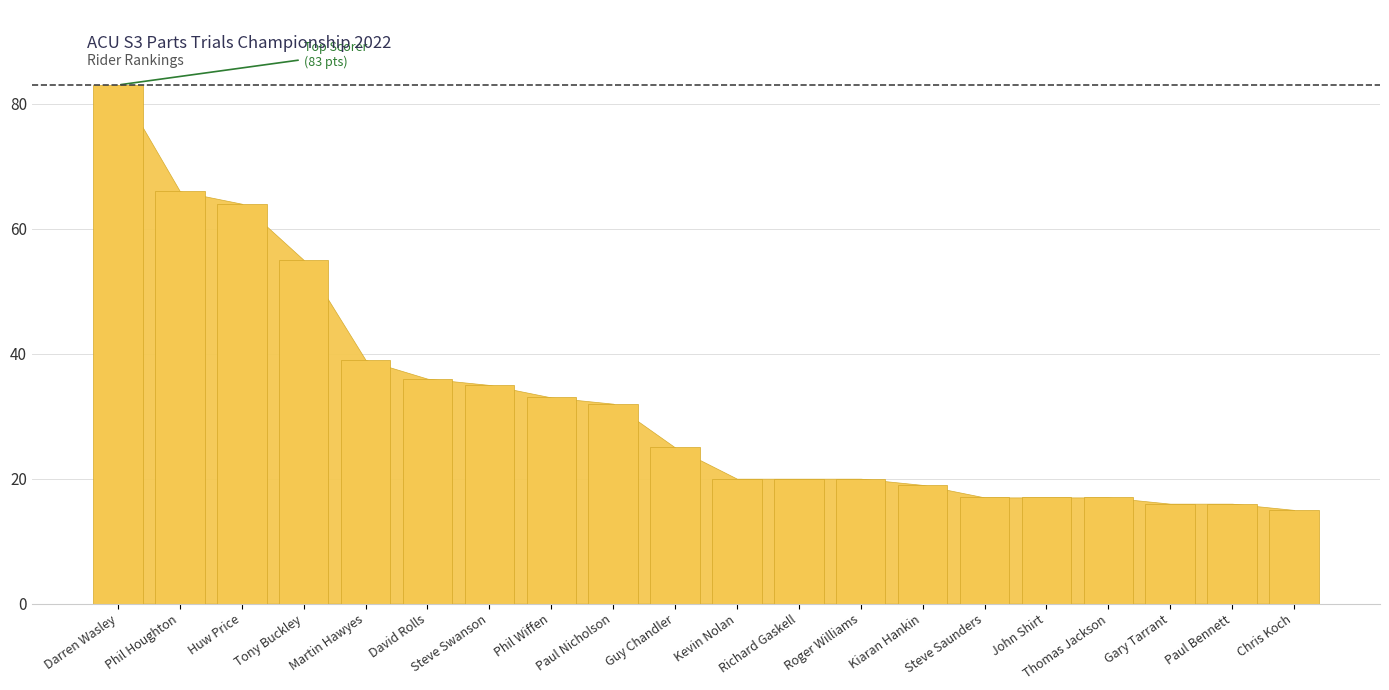

What is the maximum value shown in the chart?

83